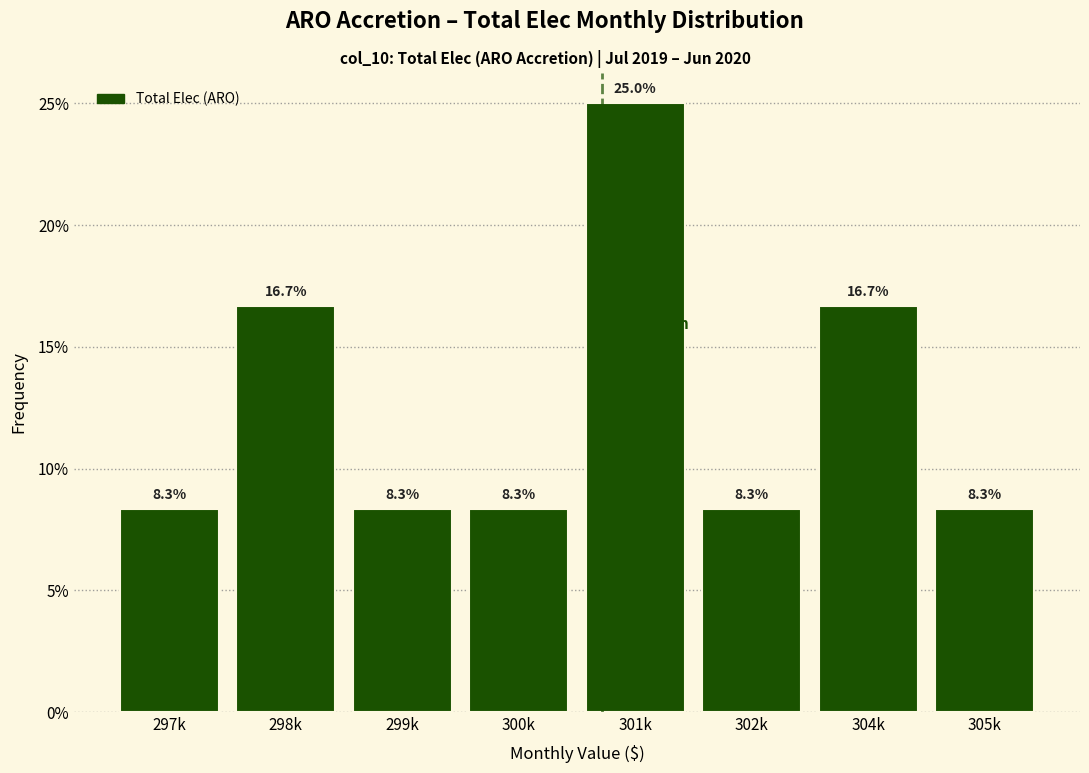

Reading left to right, extract all data points from this chart.

8.3	16.7	8.3	8.3	25.0	8.3	16.7	8.3